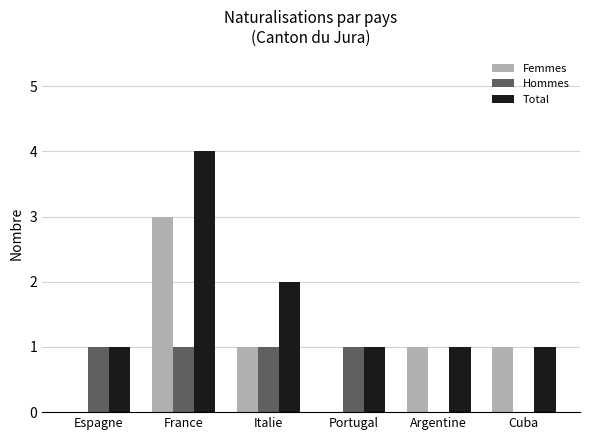

Is it true that Hommes equals 1 at Argentine?

False